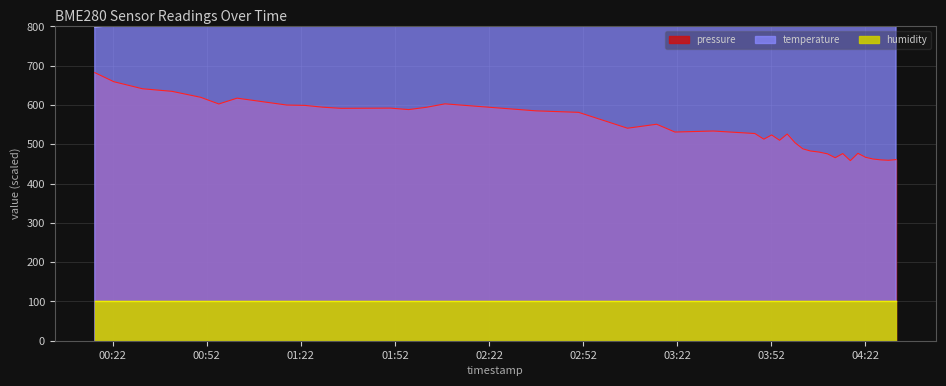

What is the total value across all series at 2023-01-04T01:29:03?

1466.4